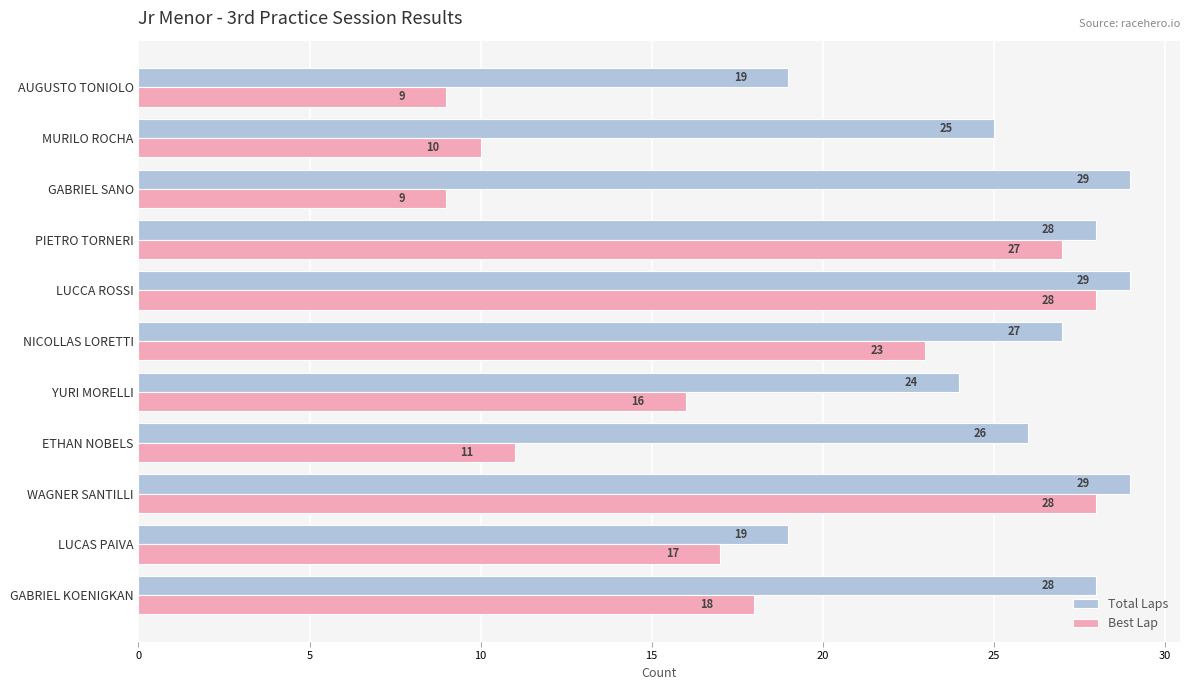

What is the sum of all Best Lap values?

196